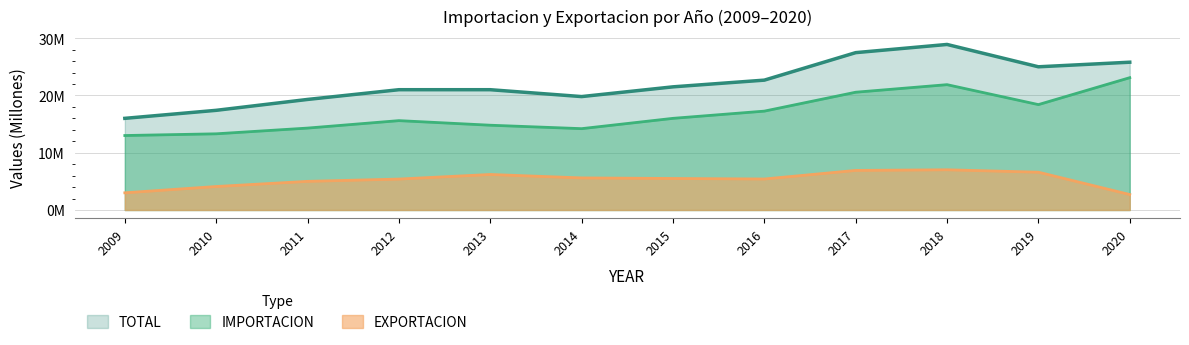

Which series has the widest spread of values?

TOTAL